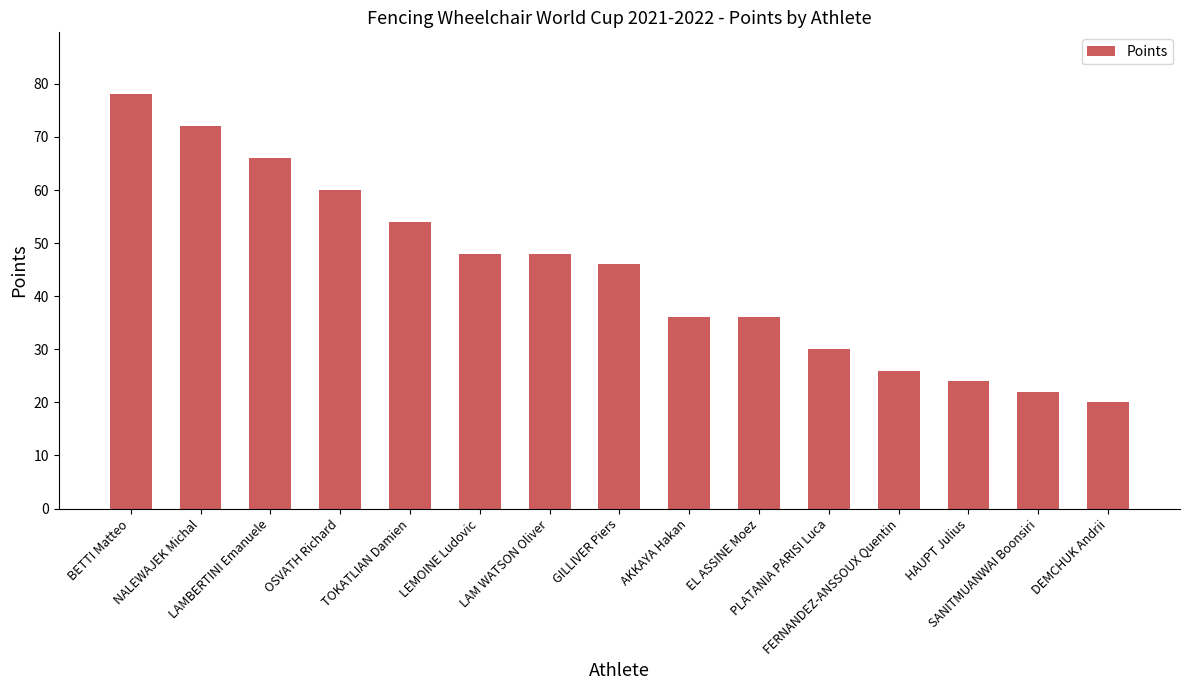

What is the value of the 15th bar from the left?

20